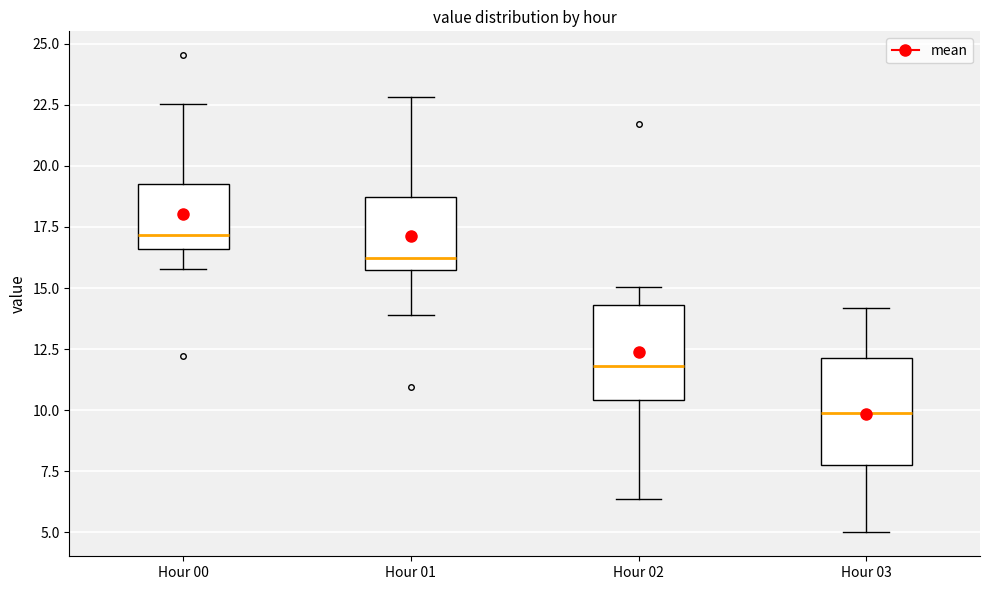

Reading left to right, transcribe this box plot: for each box, give where its median line is, the range the box spans, and where its two whiskers end, as read against the y-axis. The values are not printed on the chart, so give them approximately, as read against the axis.

Hour 00: median 17.0, box 16.5 to 19.0, whiskers 16.0 to 22.5
Hour 01: median 16.0, box 15.5 to 18.5, whiskers 14.0 to 23.0
Hour 02: median 12.0, box 10.5 to 14.5, whiskers 6.5 to 15.0
Hour 03: median 10.0, box 8.0 to 12.0, whiskers 5.0 to 14.0